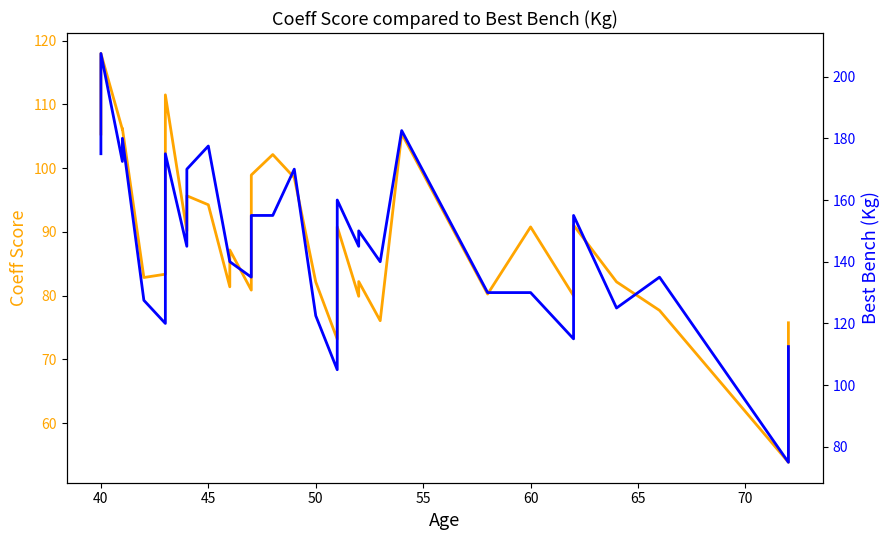

True or false: Coeff Score has a value of 70.1 at 40.

False